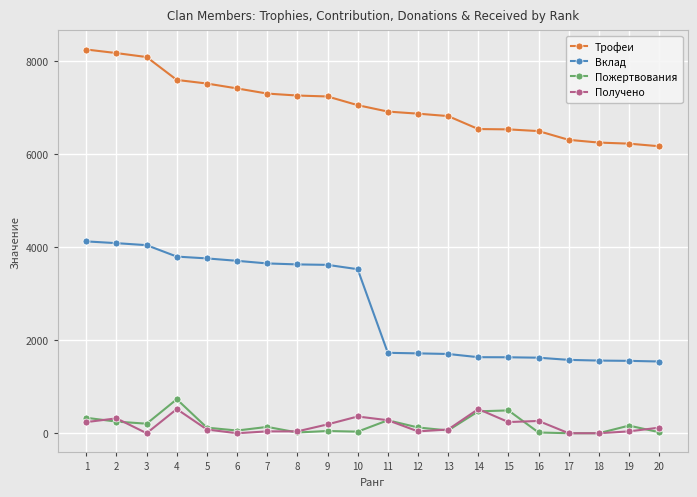

Which series has the largest total across all categories?

Трофеи